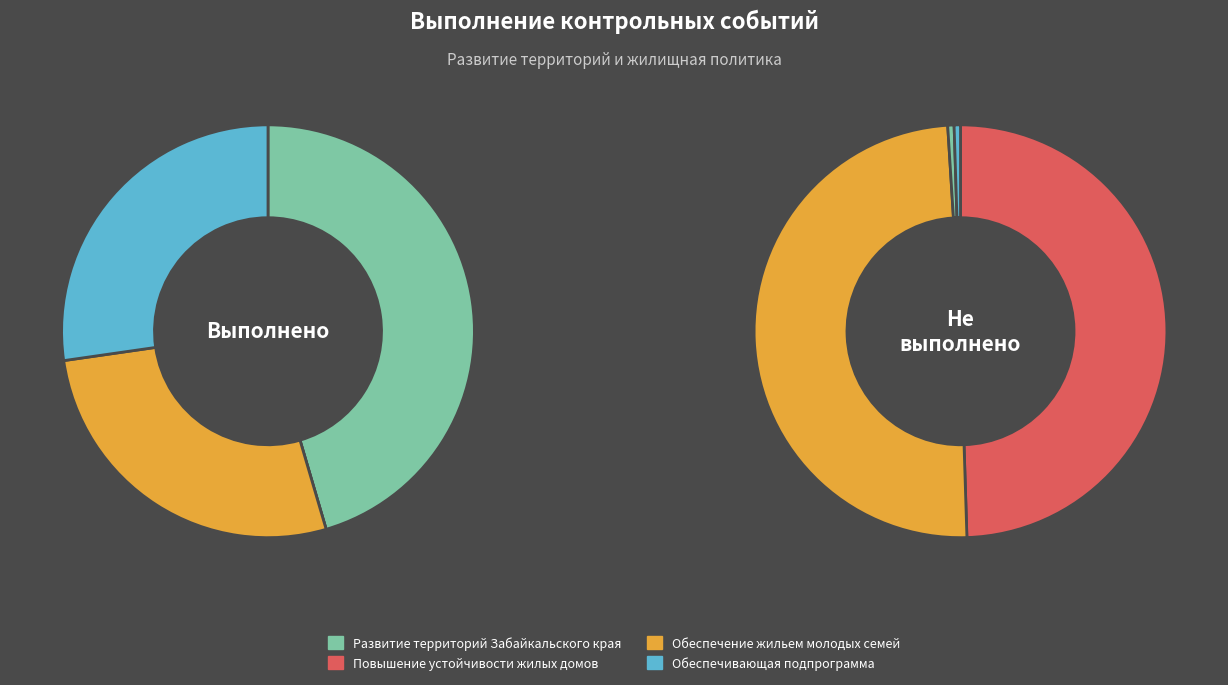

Does Повышение устойчивости
жилых домов account for over 50% of the chart?

No